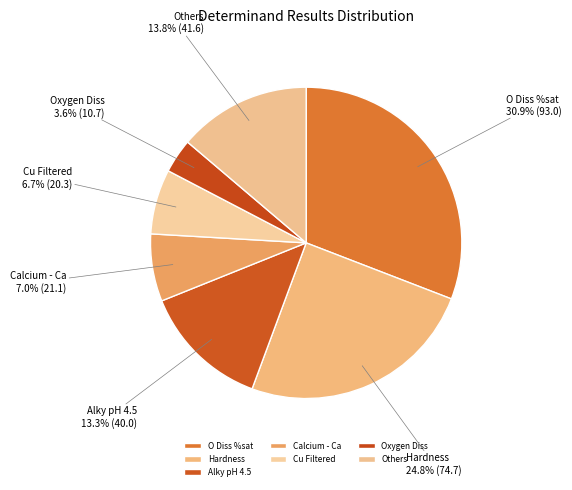

What percentage do Cu Filtered and Others together represent?

20.5%